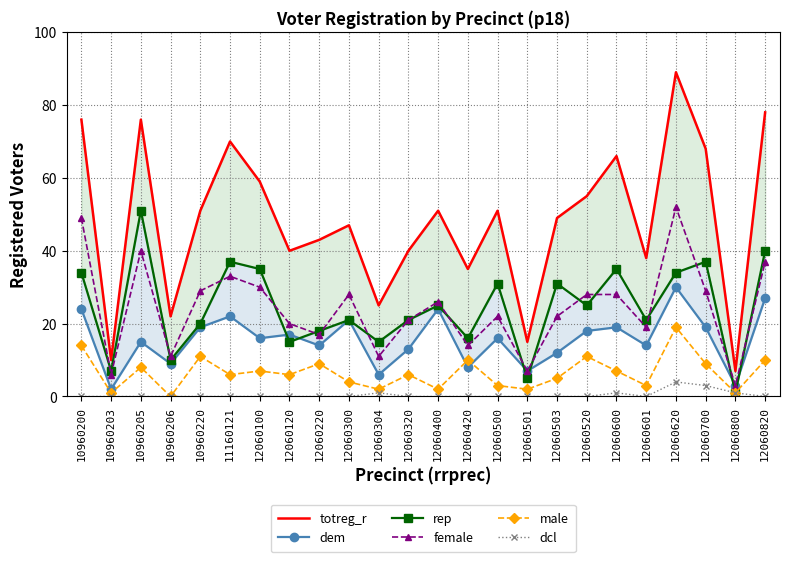

What is the total value across all series at 12060100?

147